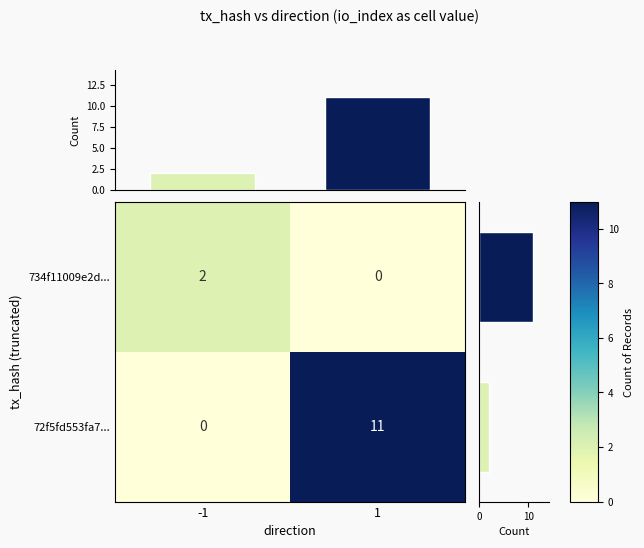

List the labels in order of 72f5fd553fa7... value, largest first.

1, -1